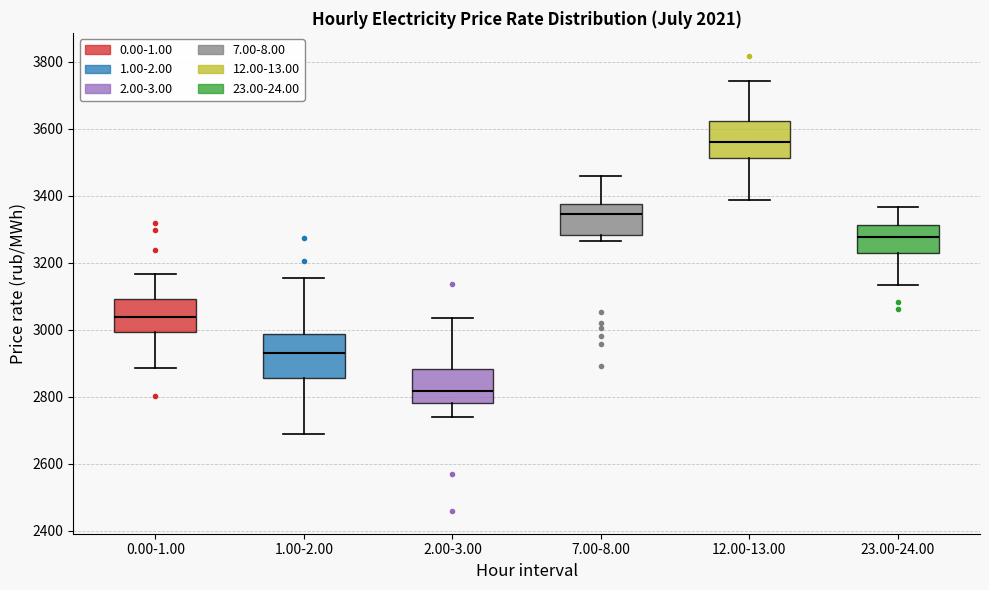

Reading left to right, read every box against the y-axis: the position of its median line, the range the box covers, and the ends of its whiskers. The values are not printed on the chart, so give them approximately, as read against the axis.

0.00-1.00: median 3040, box 3000 to 3100, whiskers 2880 to 3160
1.00-2.00: median 2940, box 2860 to 2980, whiskers 2680 to 3160
2.00-3.00: median 2820, box 2780 to 2880, whiskers 2740 to 3040
7.00-8.00: median 3340, box 3280 to 3380, whiskers 3260 to 3460
12.00-13.00: median 3560, box 3520 to 3620, whiskers 3380 to 3740
23.00-24.00: median 3280, box 3240 to 3320, whiskers 3140 to 3360